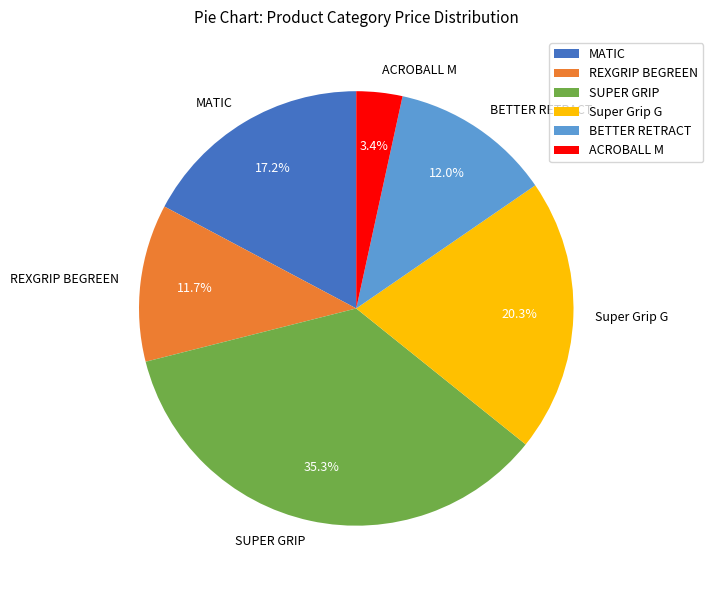

What percentage do SUPER GRIP and BETTER RETRACT together represent?

47.3%